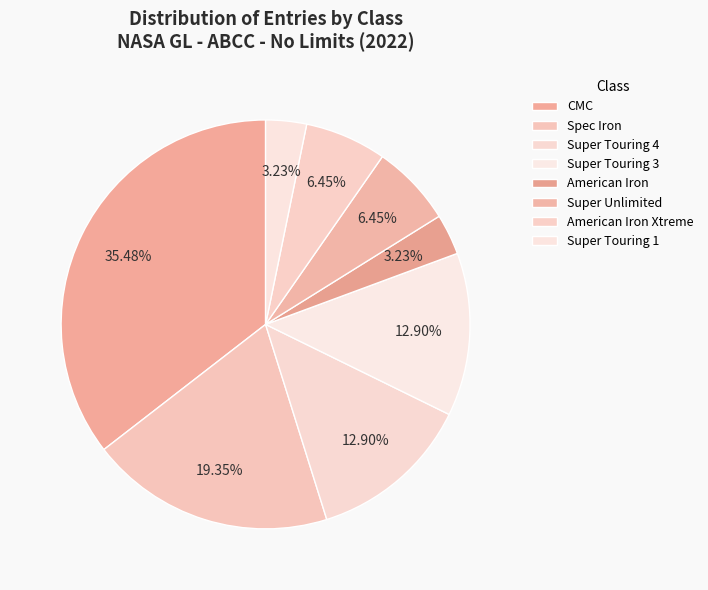

Combined, what portion of the pie is CMC and American Iron Xtreme?

41.9%